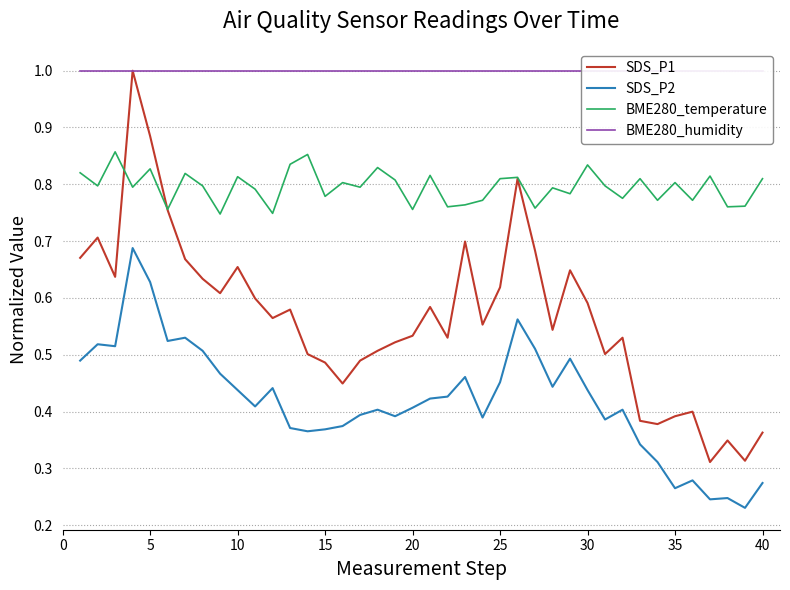

What is the greatest value displayed?

1.0